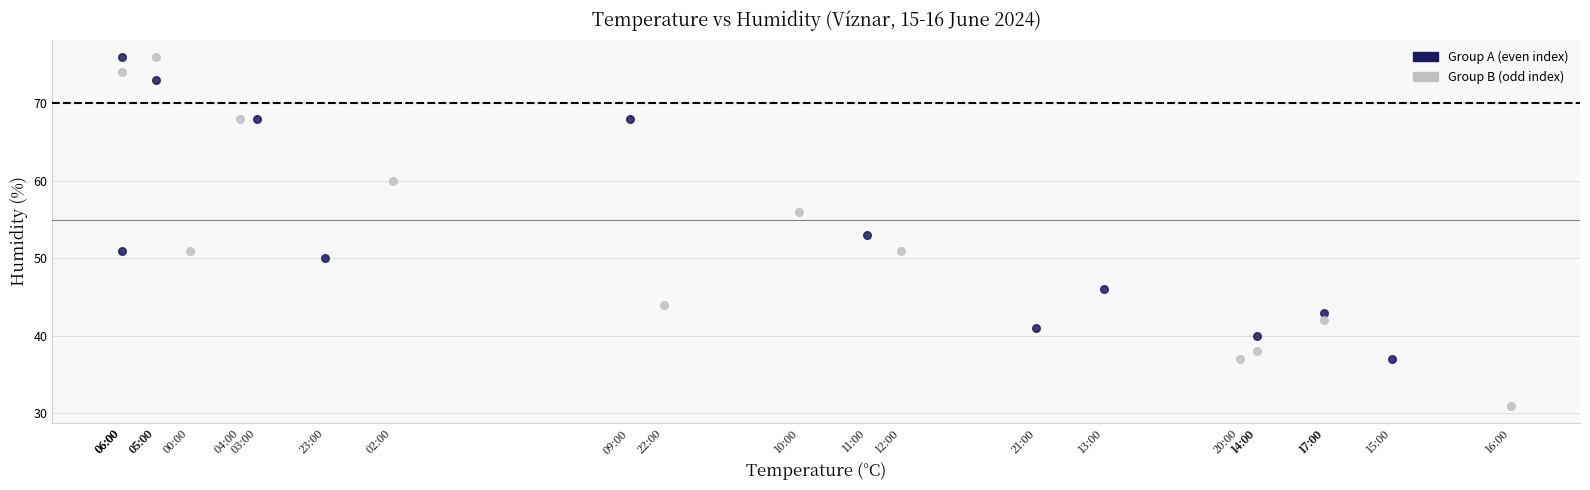

Which series has the widest spread of Y values?

Group B (odd index)